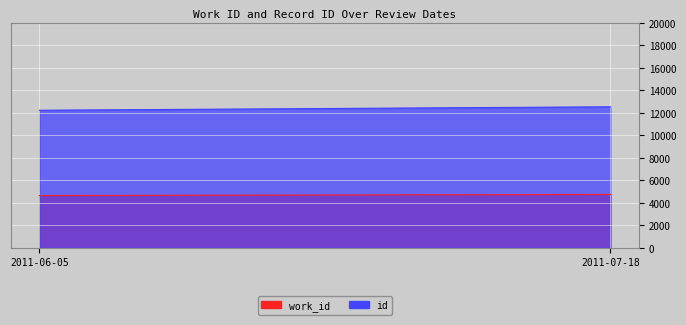

Reading left to right, extract all data points from this chart.

work_id: 2011-06-05=4647	2011-07-18=4745
id: 2011-06-05=12227	2011-07-18=12534